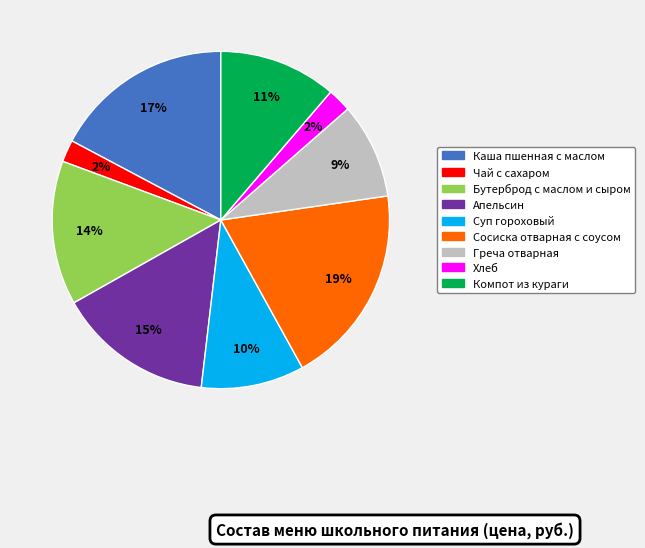

To the nearest percent, what percentage of the pie is Хлеб?

2%